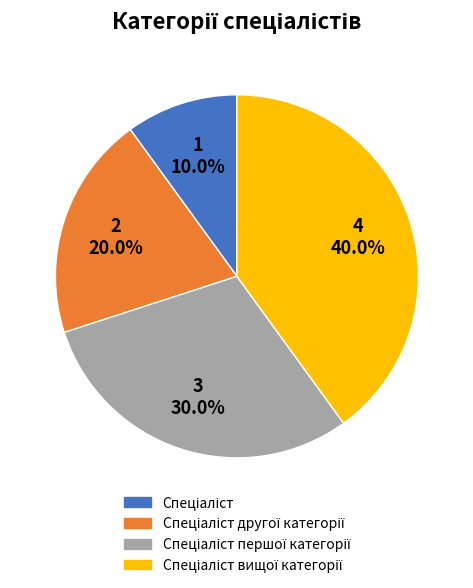

To the nearest percent, what is the difference between the largest and smallest slice percentages?

30%